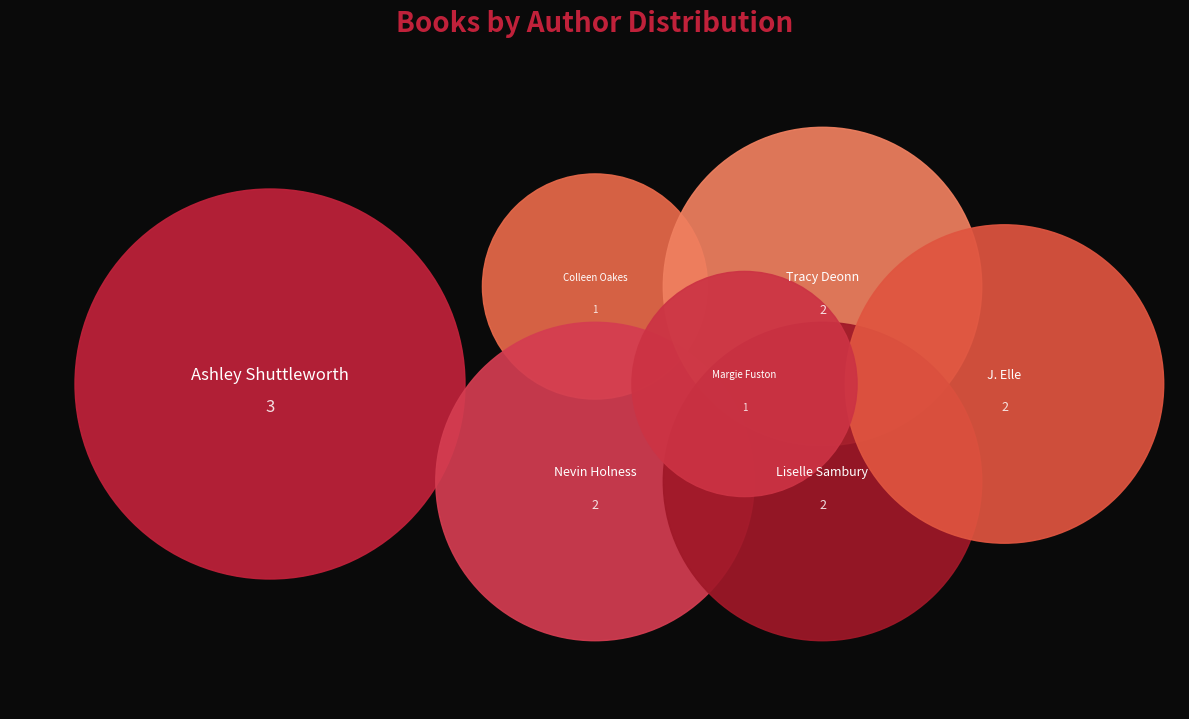

Is it true that Ashley Shuttleworth (161592122) is 23% of the pie?

True